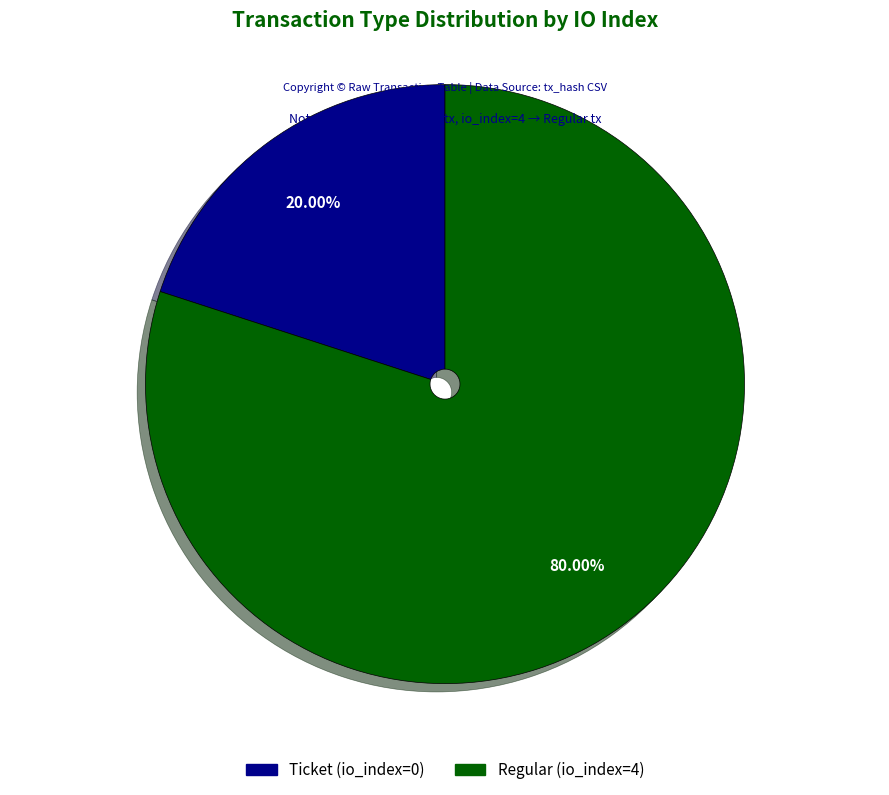

Combined, do Ticket (io_index=0) and Regular (io_index=4) account for over 50%?

Yes